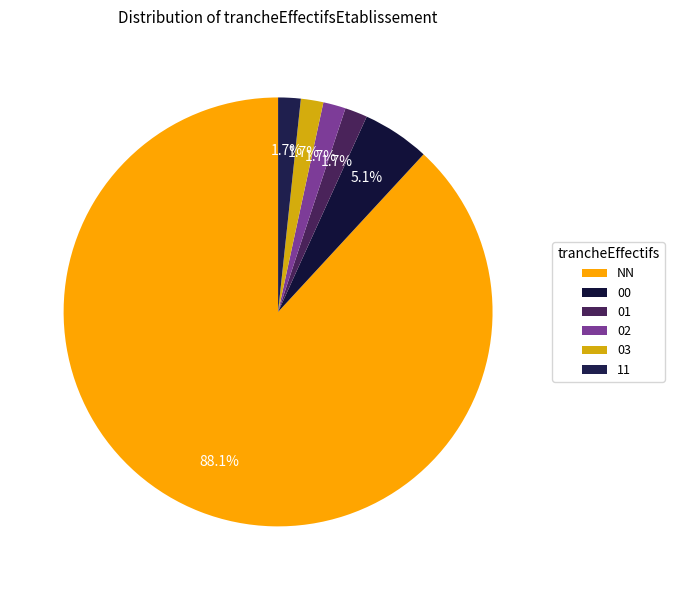

To the nearest percent, what portion does 00 represent?

5%